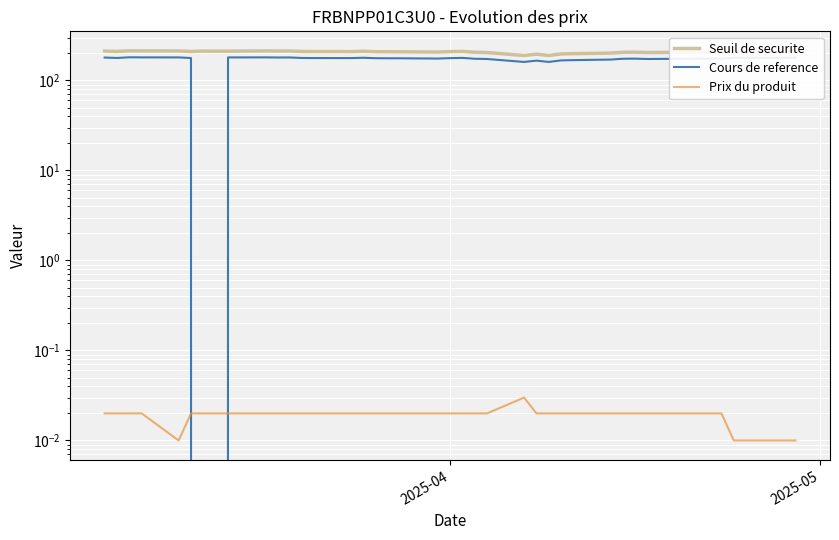

The value of Cours de reference at 23 is 118.7. True or false?

False